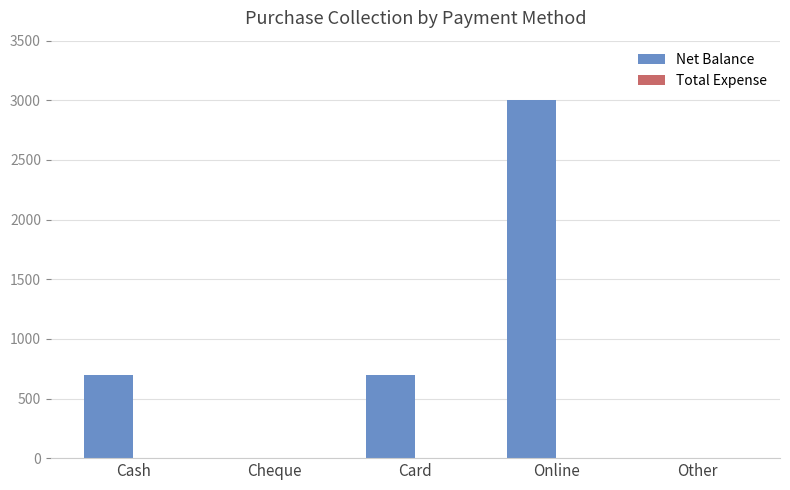

What is the change in value from Cheque to Card?

+700